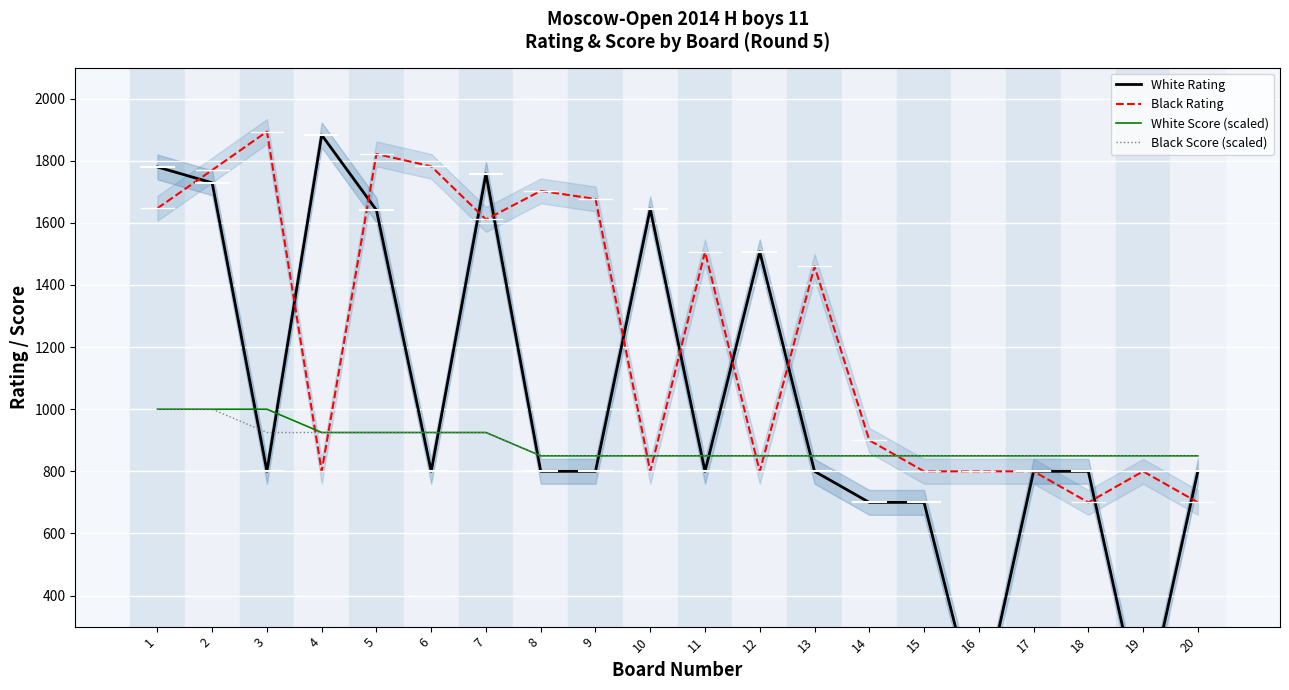

Is the value of White Rating at 19 greater than the value of Black Rating at 20?

No